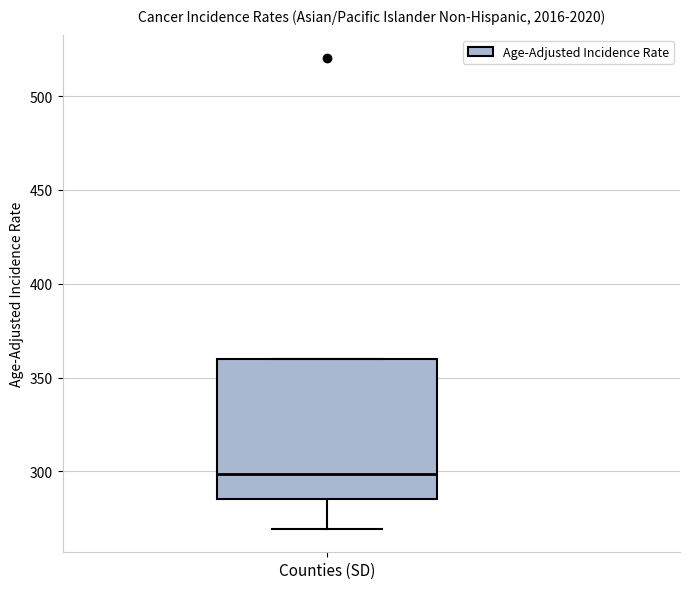

Transcribe this box plot: give where the median line is, the range the box spans, and where the two whiskers end, as read against the y-axis. The values are not printed on the chart, so give them approximately, as read against the axis.

median 300, box 285 to 360, whiskers 270 to 360